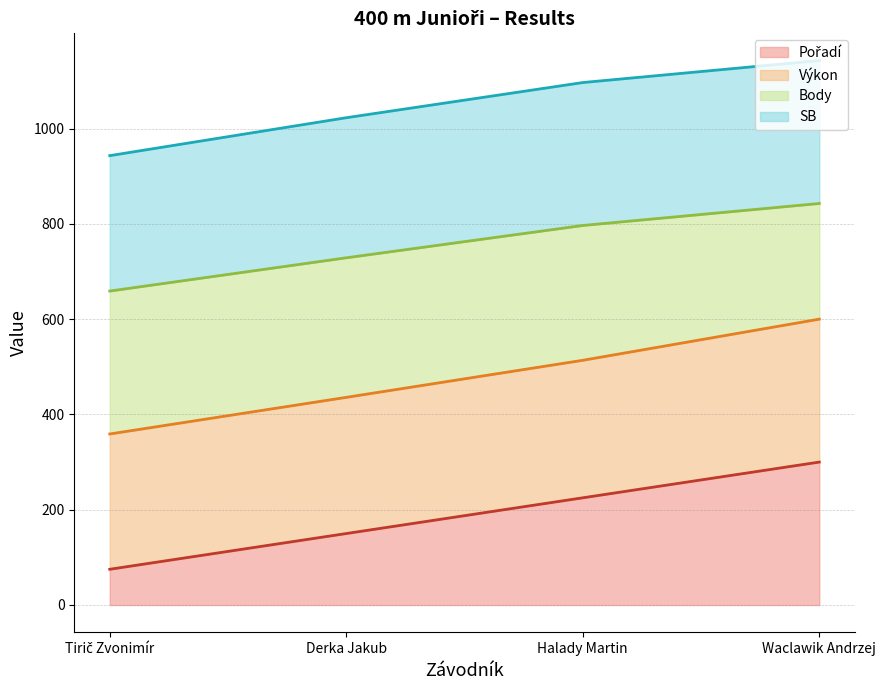

How many values in the Pořadí (line) series exceed 225?

1